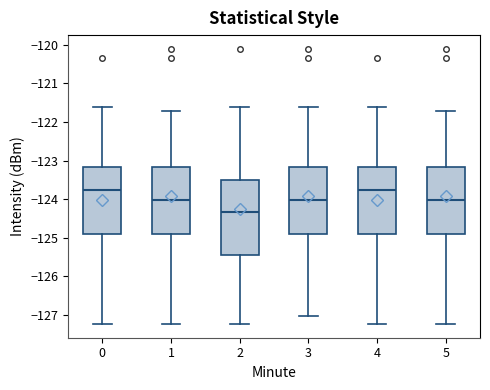

Where is the lower edge of the box at x = 2 on the y-axis? The values are not printed on the chart, so give them approximately, as read against the axis.

-125.4